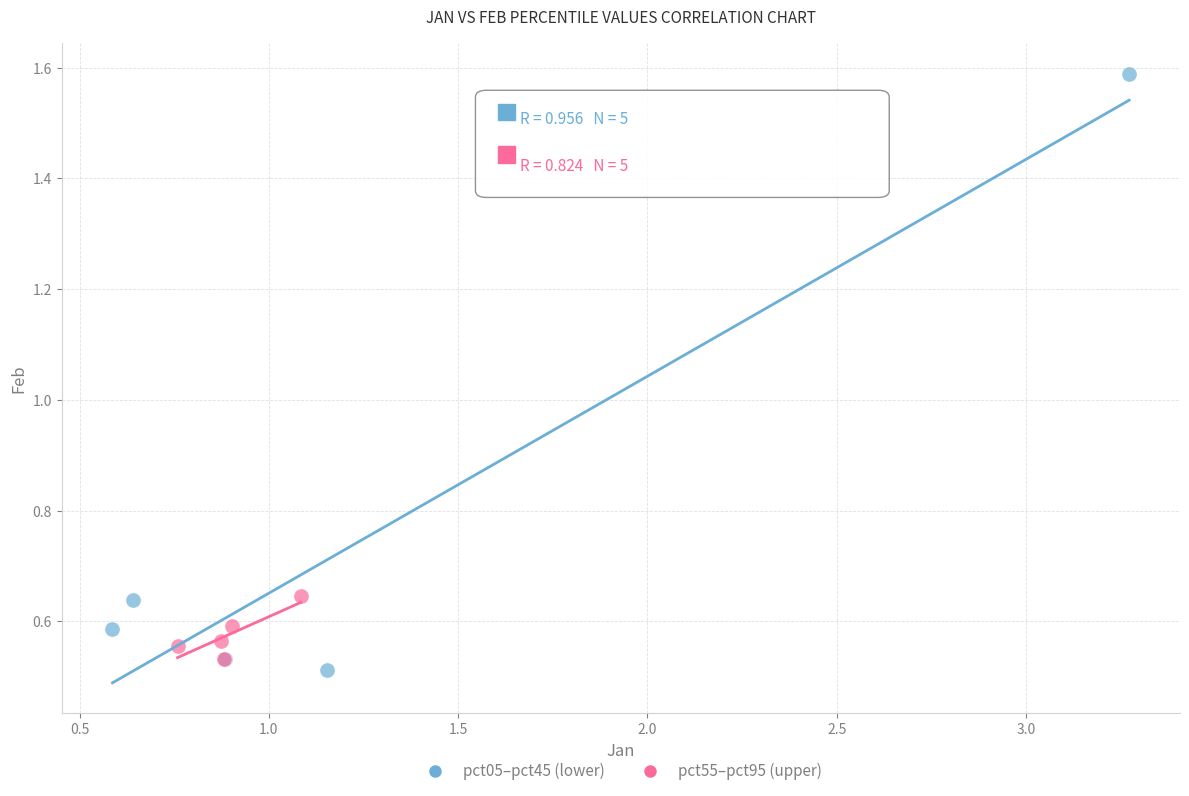

Which series reaches the maximum Y coordinate?

pct05–pct45 (lower)